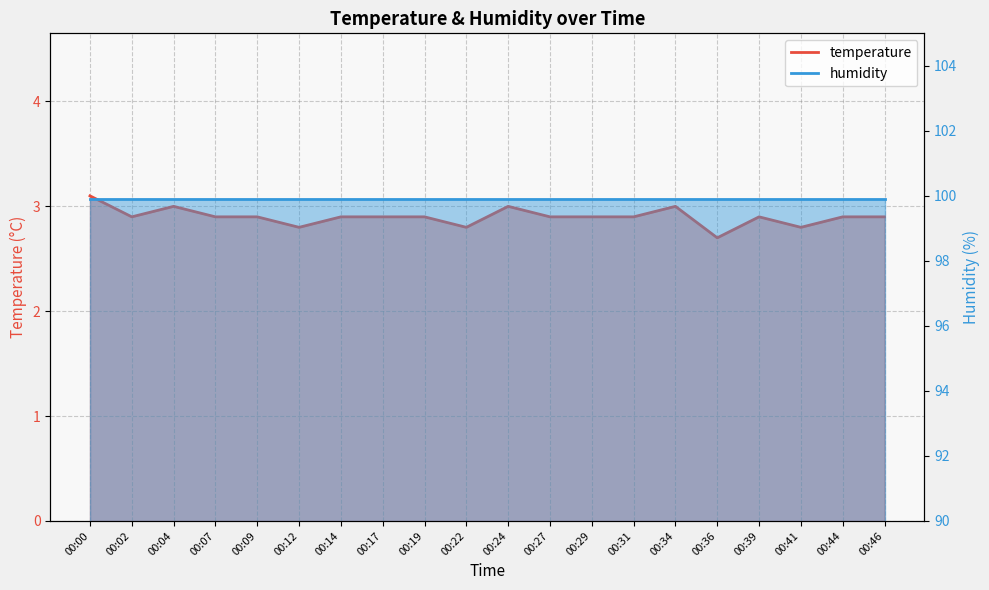

Reading left to right, list all the values displayed in this chart.

3.1	2.9	3.0	2.9	2.9	2.8	2.9	2.9	2.9	2.8	3.0	2.9	2.9	2.9	3.0	2.7	2.9	2.8	2.9	2.9